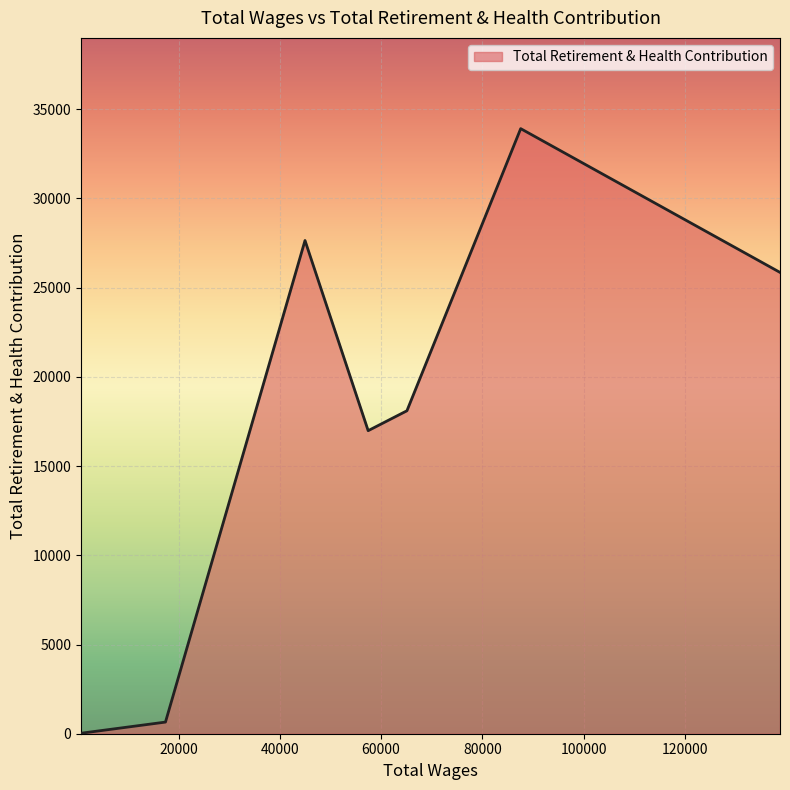

How many interior local peaks (higher than both neighbors) does the data have?

2